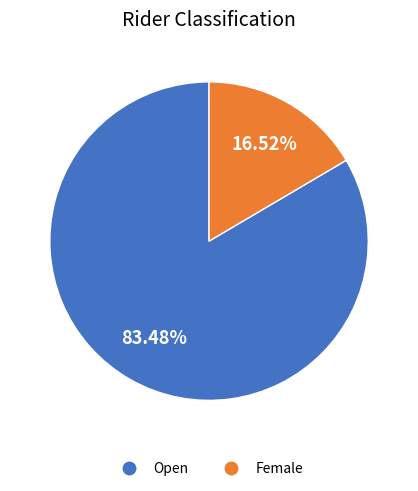

The Open slice represents 98% of the pie. True or false?

False